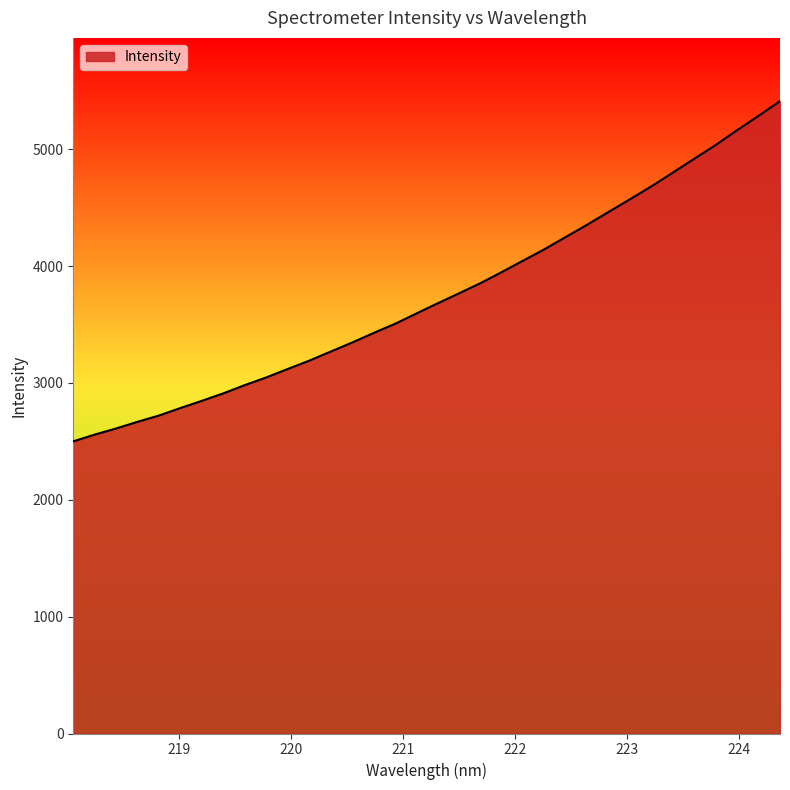

What is the sum of all values?

127479.2